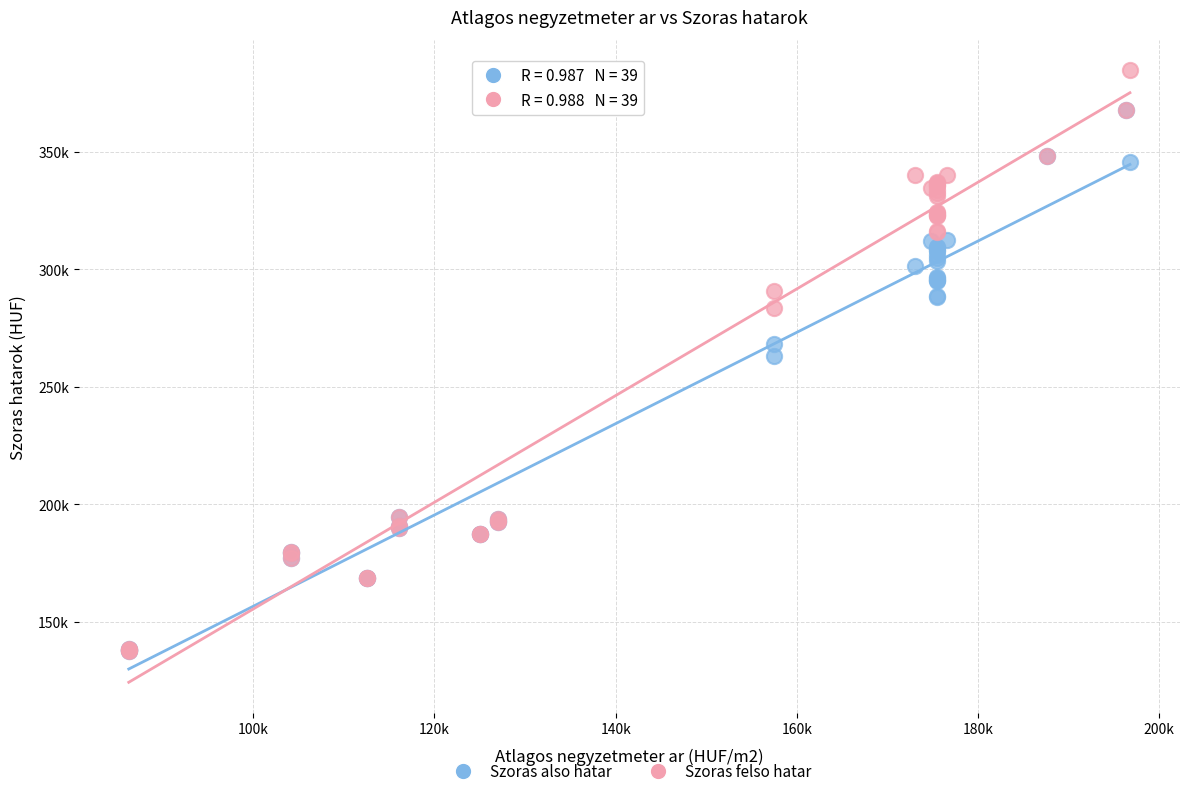

Which series contains the highest Y value?

Szoras felso hatar